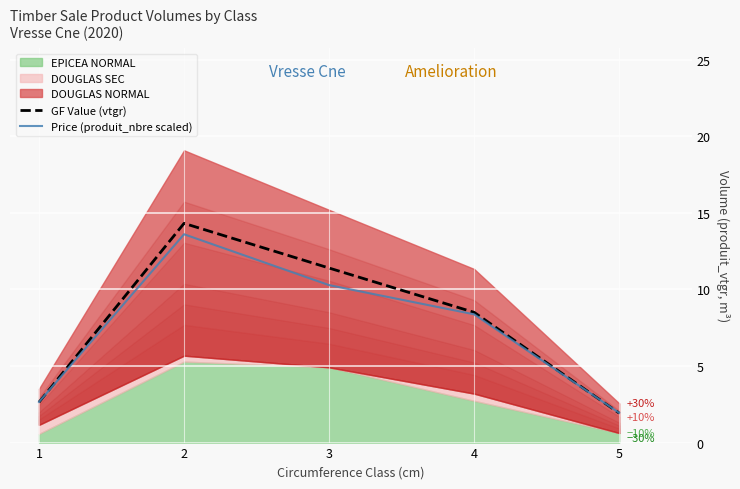

Where is GF Value (vtgr) nearest to the value 8?

4